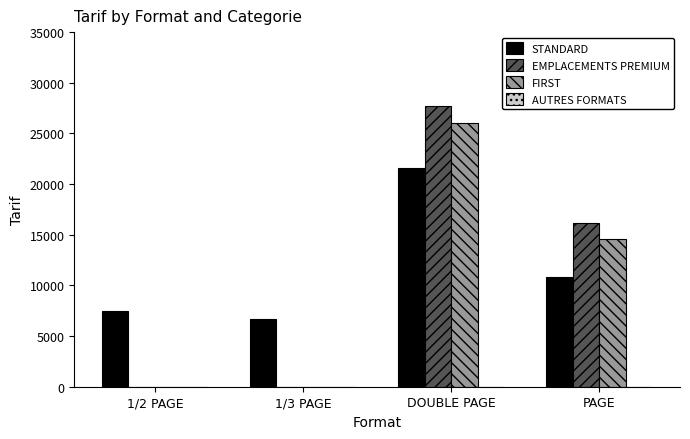

How many data points does each series have?

4